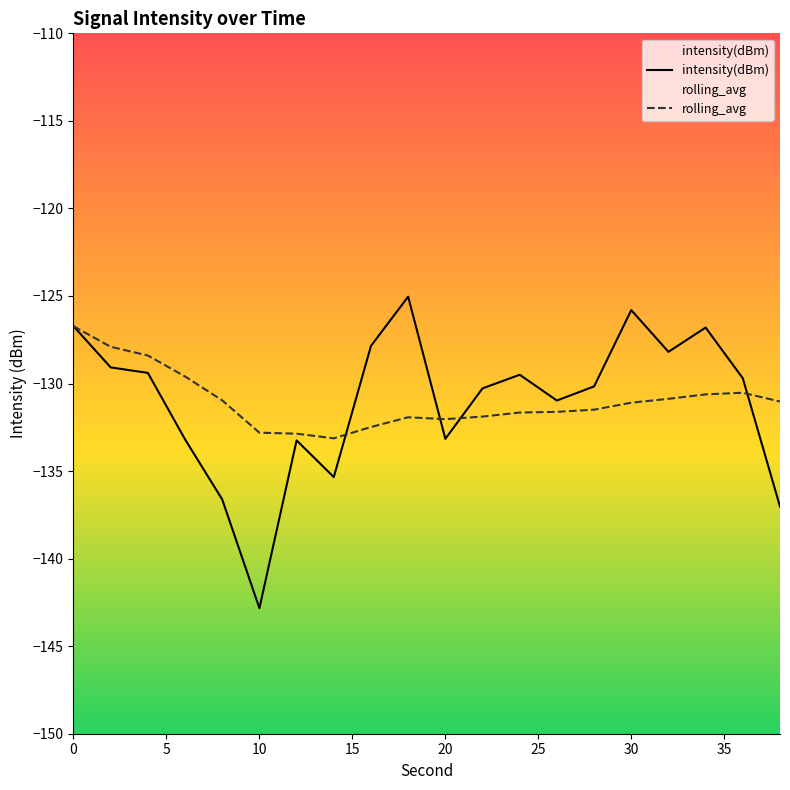

Which series has the widest spread of values?

intensity(dBm)